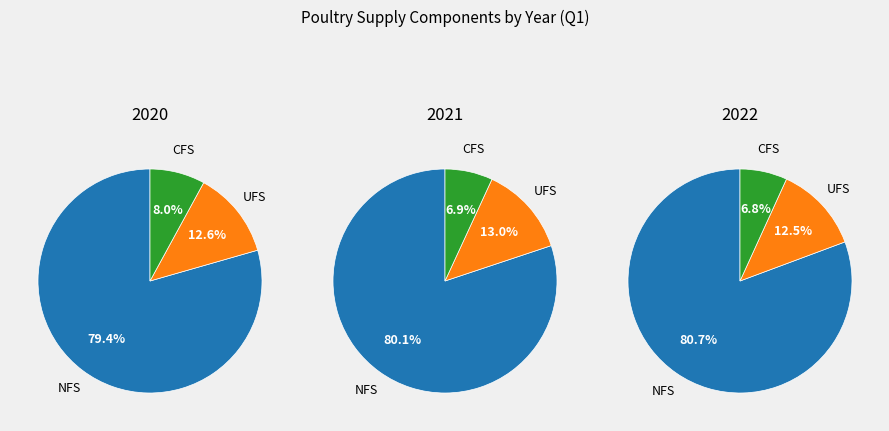

Is Q4 Oct-Dec the majority of the pie?

No